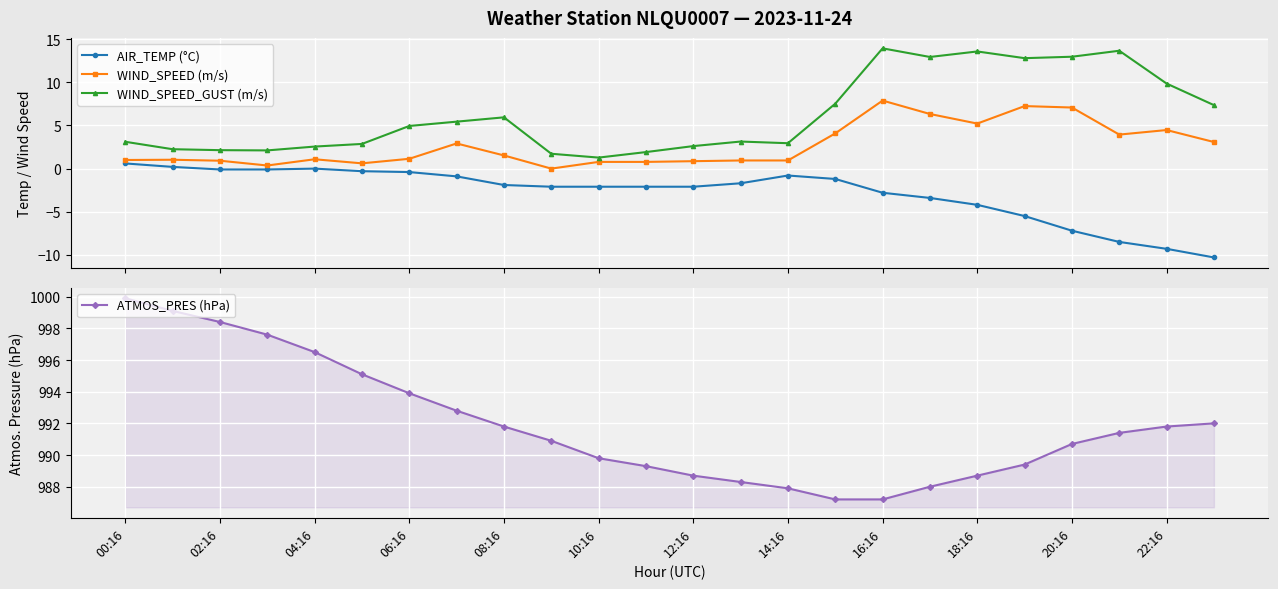

What is the sum of the ATMOS_PRES (hPa) values at 04:16 and 22:16?

1988.3